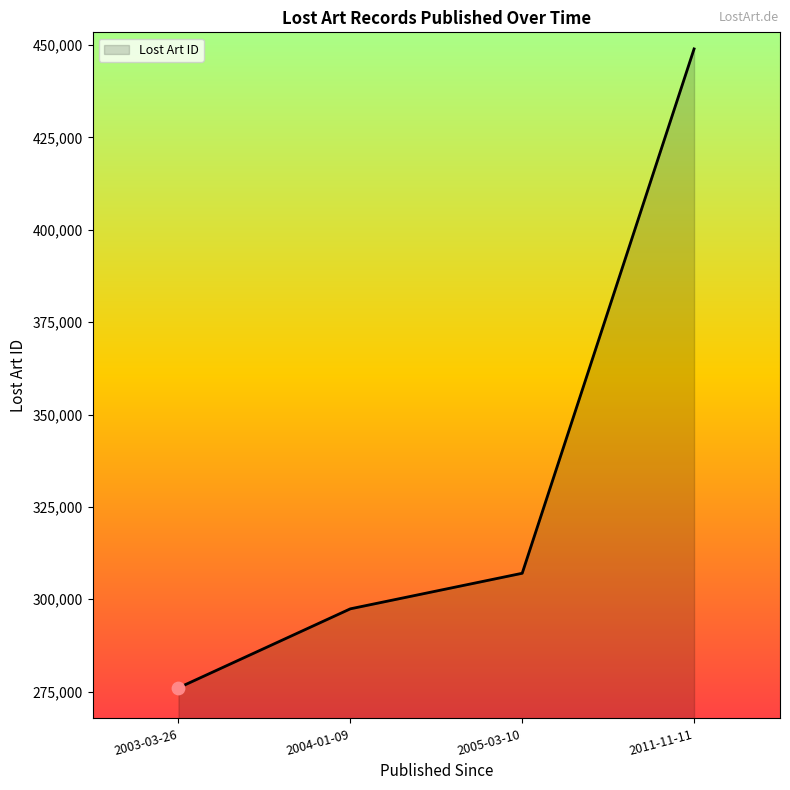

What is the ratio of the value at 2011-11-11 to the value at 2004-01-09?

1.5